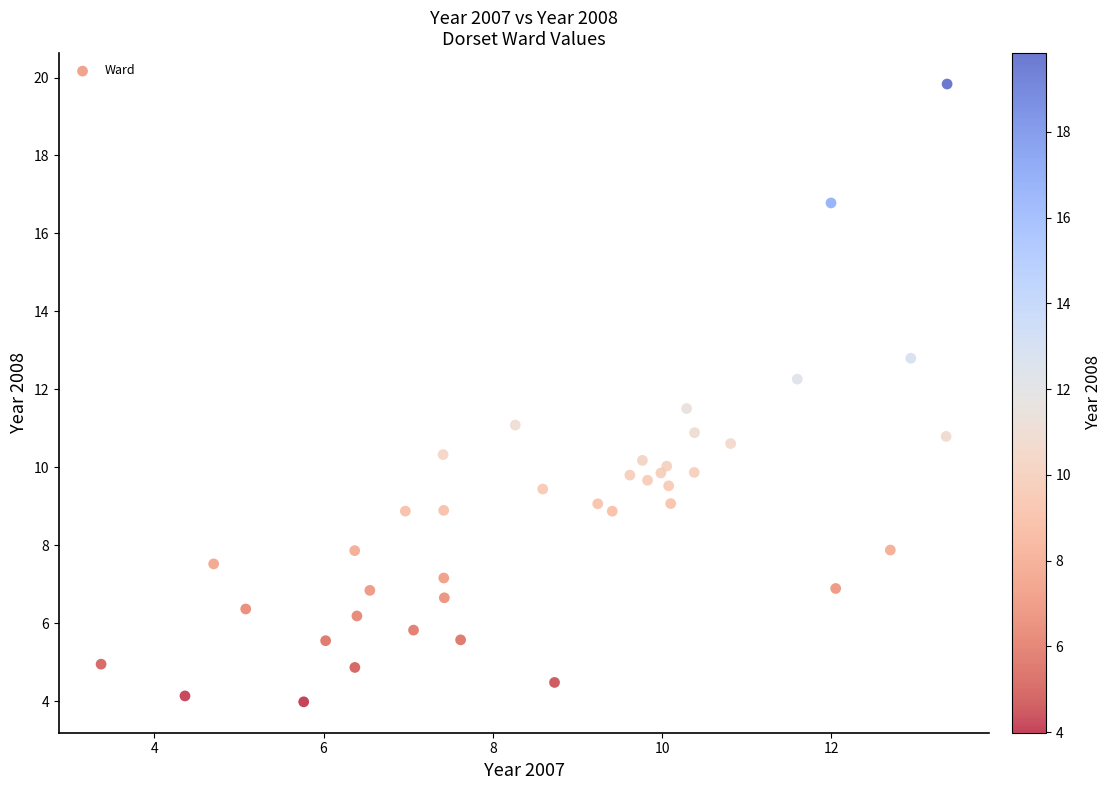

What is the range of X values (max minus min)?

10.0